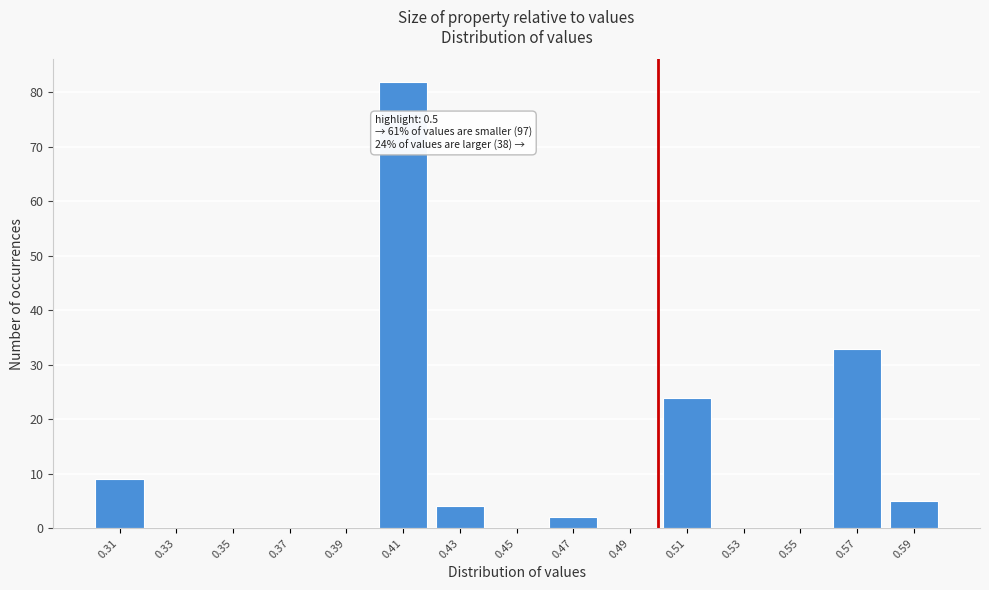

Over which range of the x-axis is the bar tallest?

0.40 to 0.42